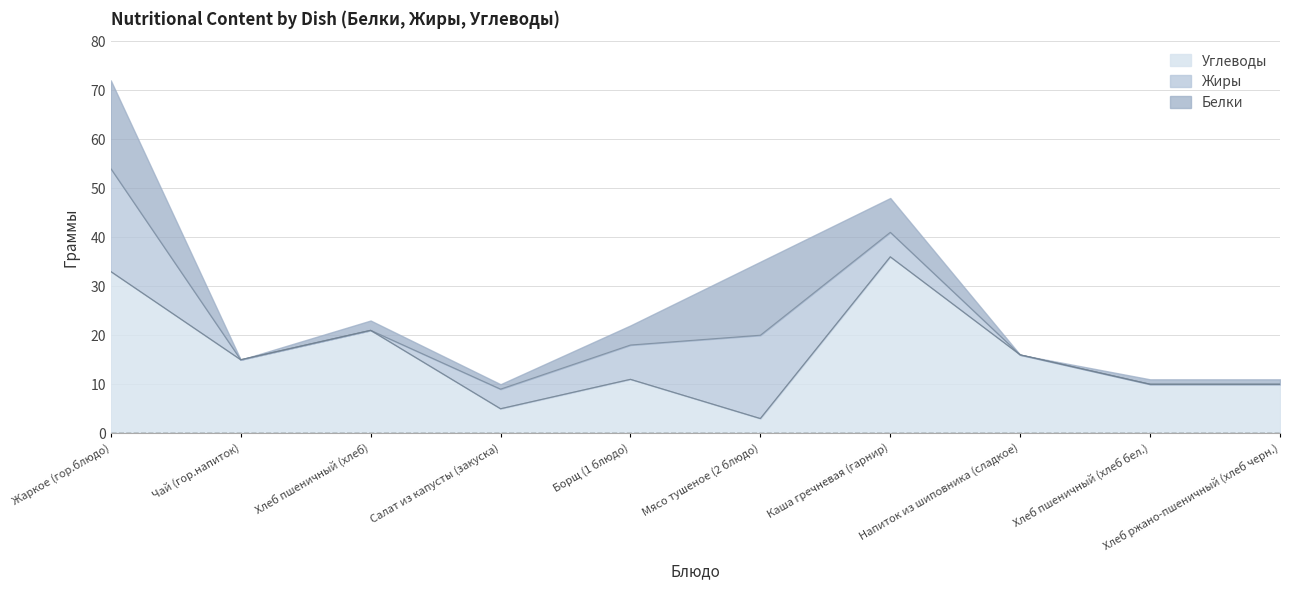

What is the minimum value for Углеводы?

3